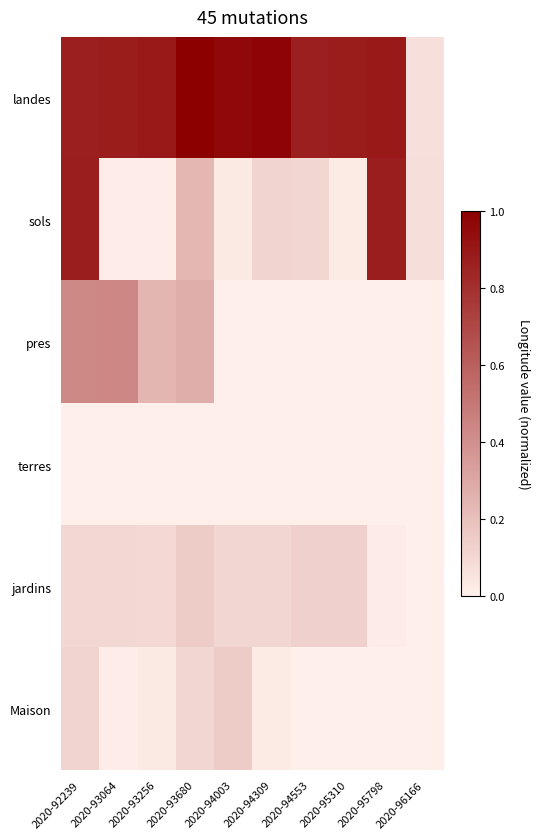

What is the total value across all series at 2020-93256?

1.3